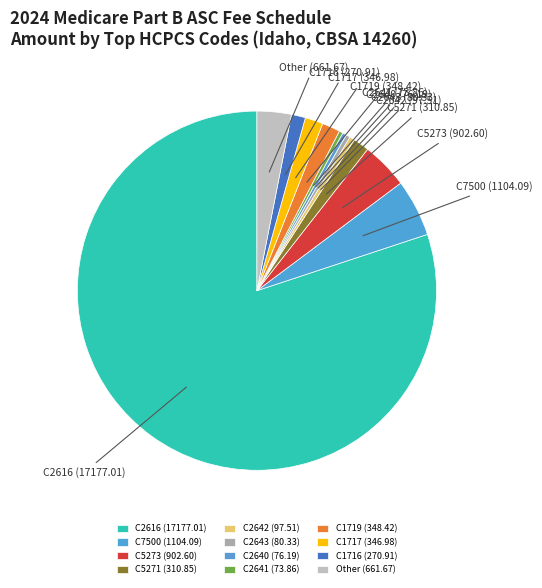

Which category accounts for the majority?

C2616 (17177.01)